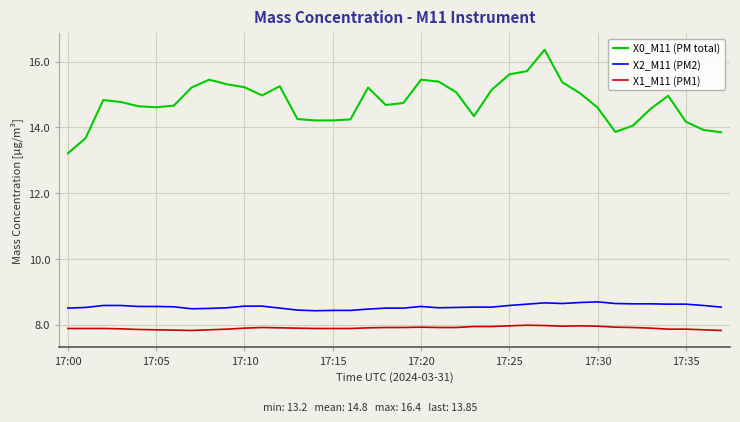

At how many categories does at least one series exceed 11?

38